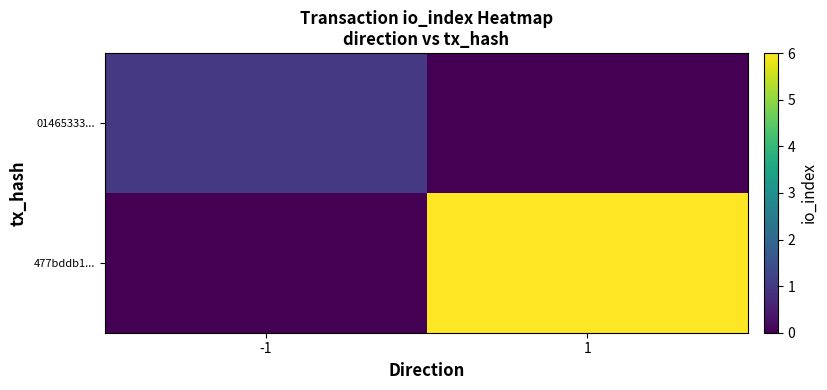

Rank the series at 1 from lowest to highest value.

01465333..., 477bddb1...